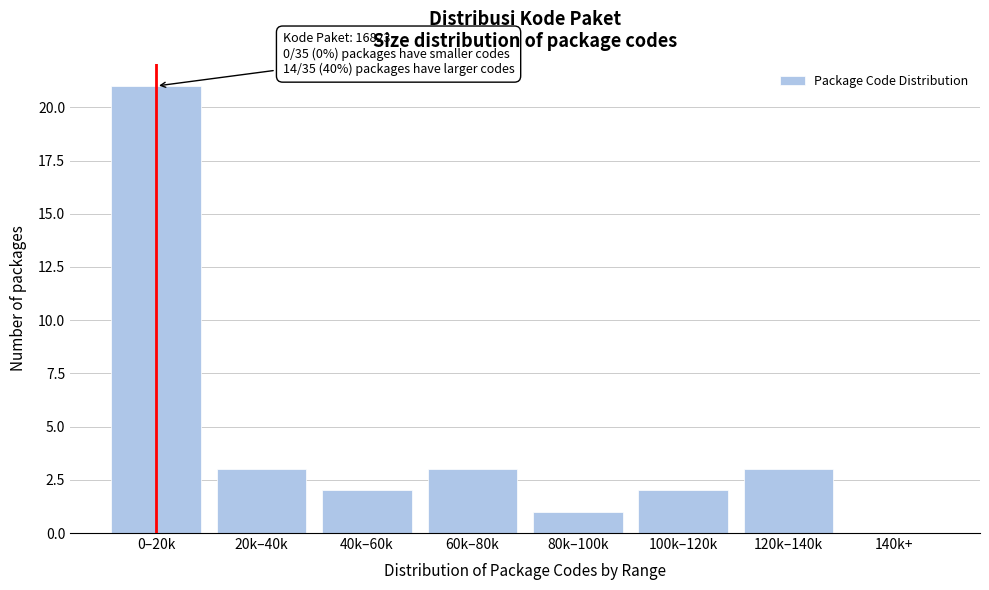

Reading left to right, transcribe all the data shown in this chart.

0–20k=21	20k–40k=3	40k–60k=2	60k–80k=3	80k–100k=1	100k–120k=2	120k–140k=3	140k+=0